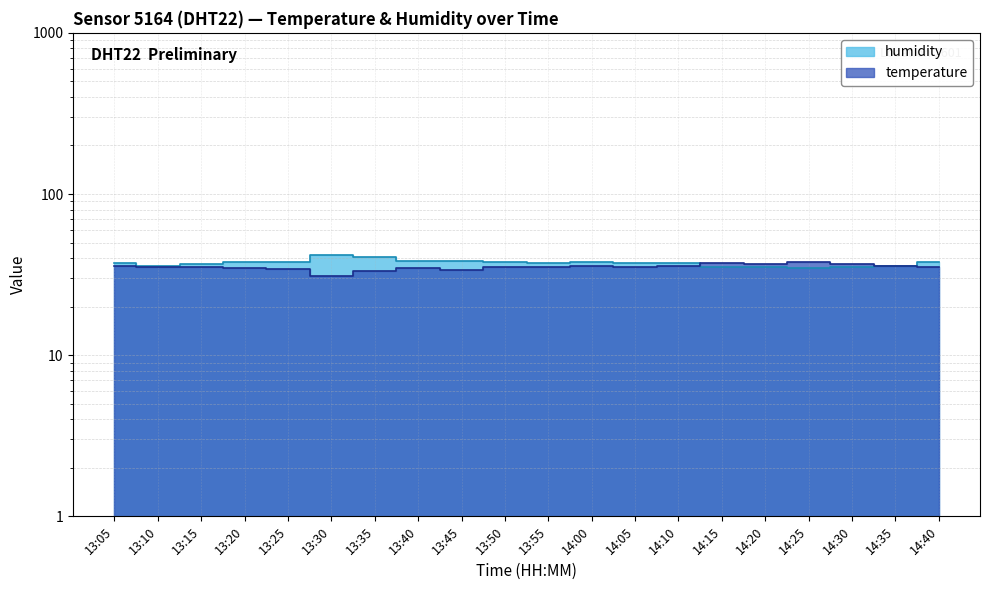

Where is the first local minimum for temperature?

13:30